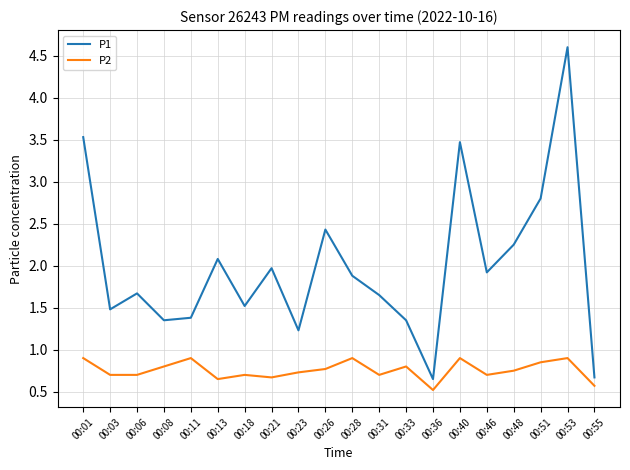

At which category is the sum across all series the highest?

00:53